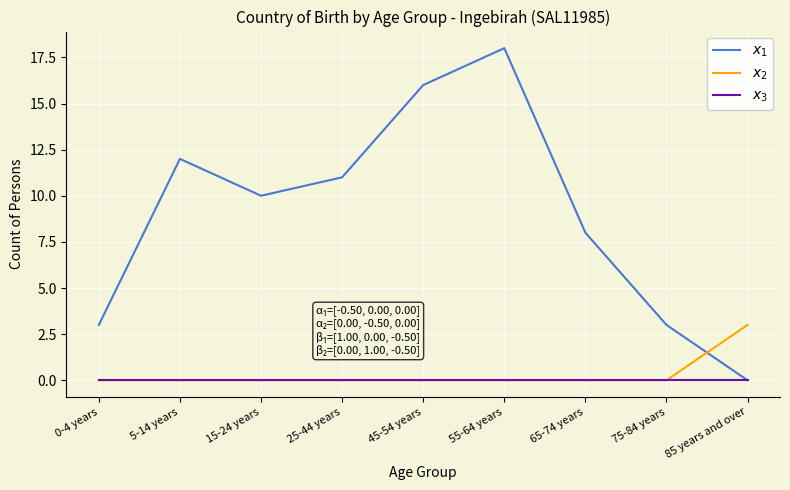

What is the total value across all series at 5-14 years?

12